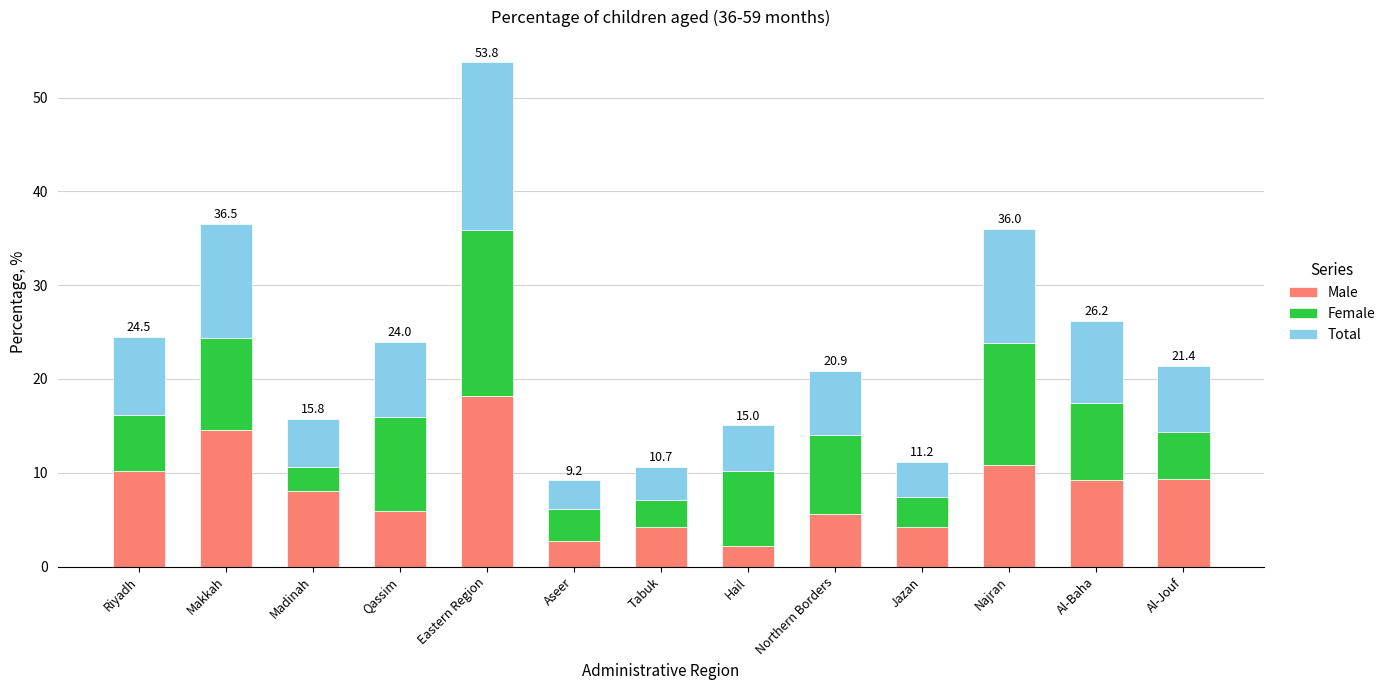

At which category is the sum across all series the highest?

Eastern Region